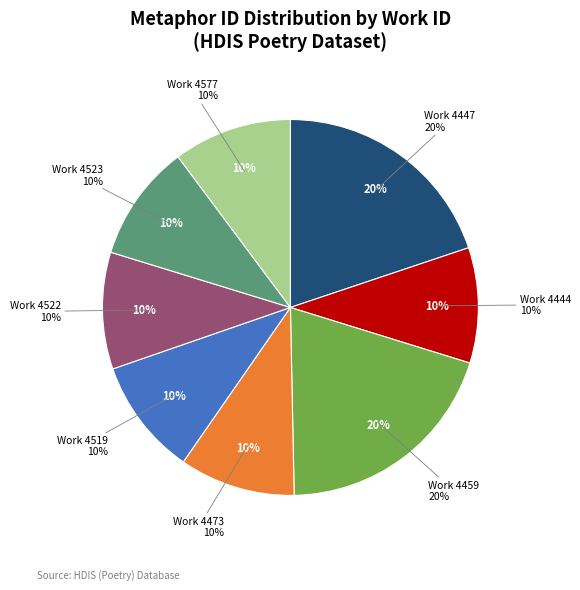

True or false: 4473 accounts for 10% of the total.

True